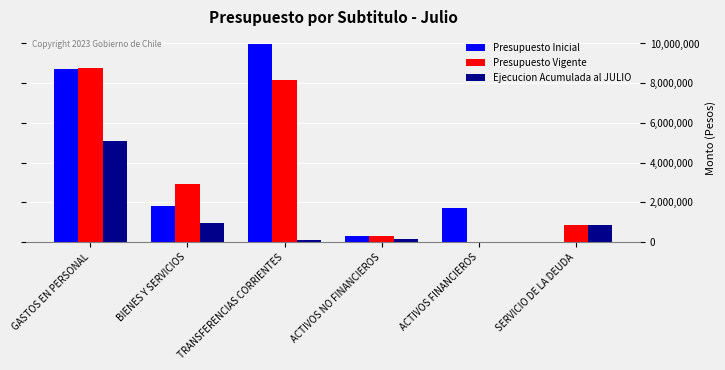

The Presupuesto Vigente series shows 5458918 at TRANSFERENCIAS CORRIENTES. True or false?

False